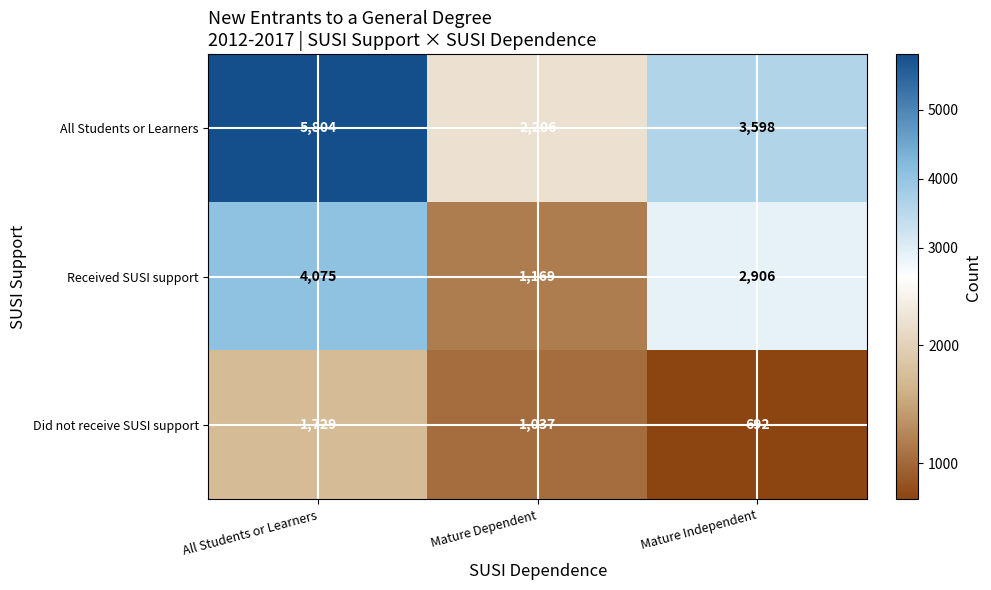

The Received SUSI support series shows 2906 at Mature Independent. True or false?

True